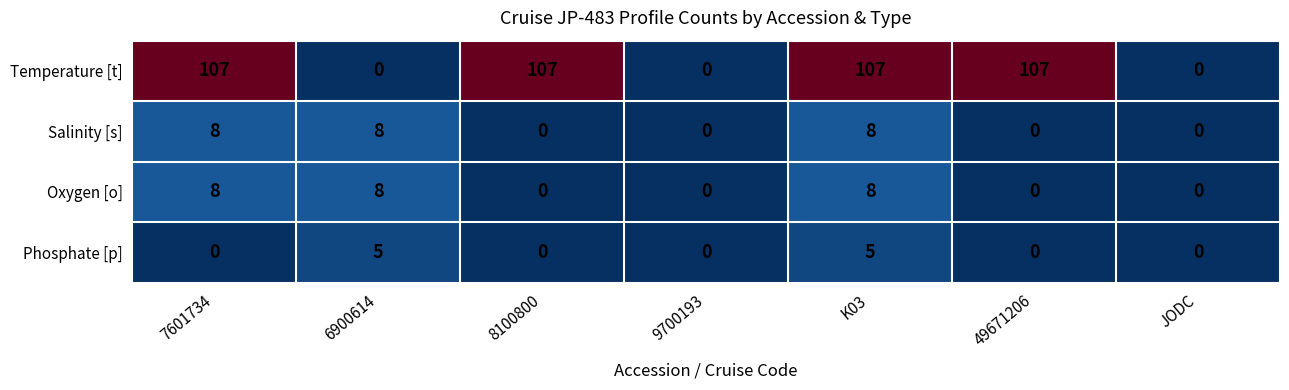

Which series has the largest range (max minus min)?

Temperature [t]